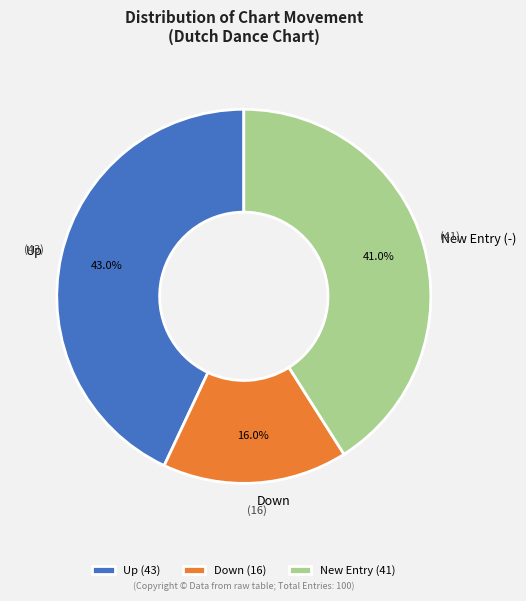

Combined, what portion of the pie is Up and Down?

59.0%